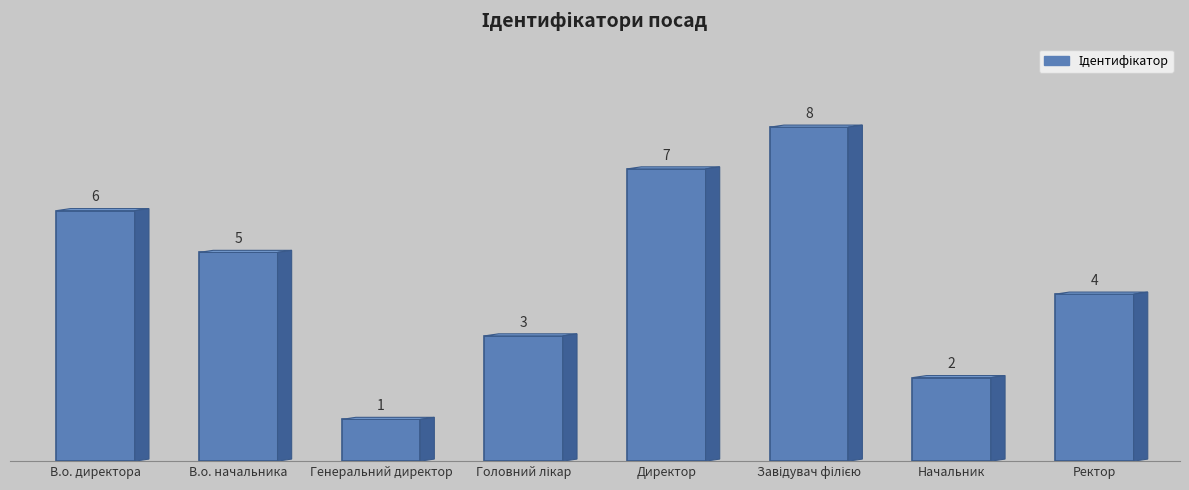

Reading right to left, list all the values displayed in this chart.

4	2	8	7	3	1	5	6